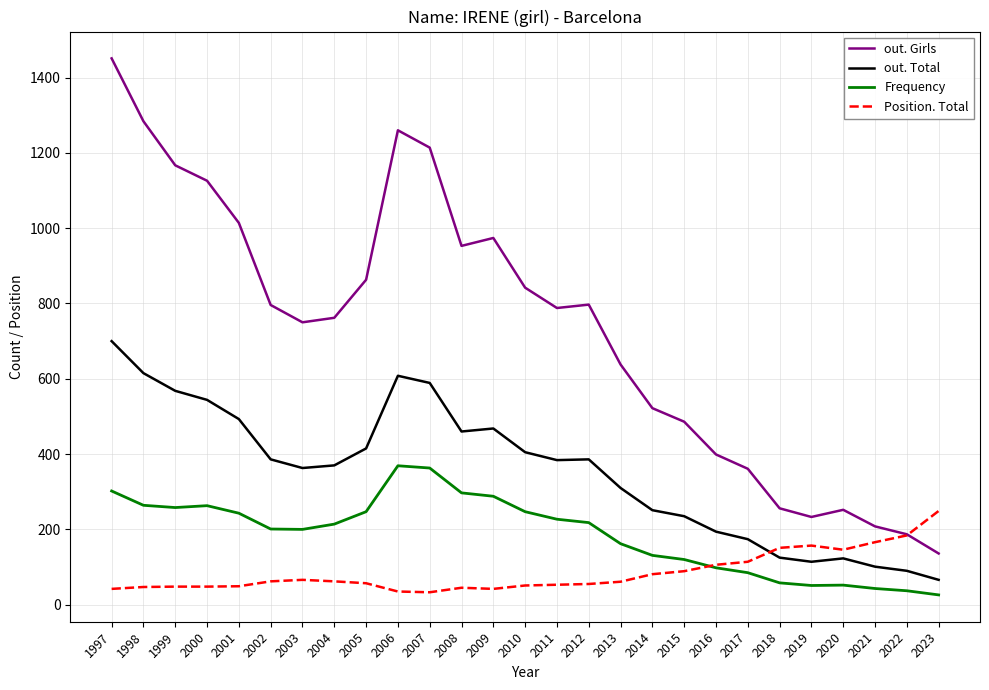

At which category is the sum across all series the highest?

1997